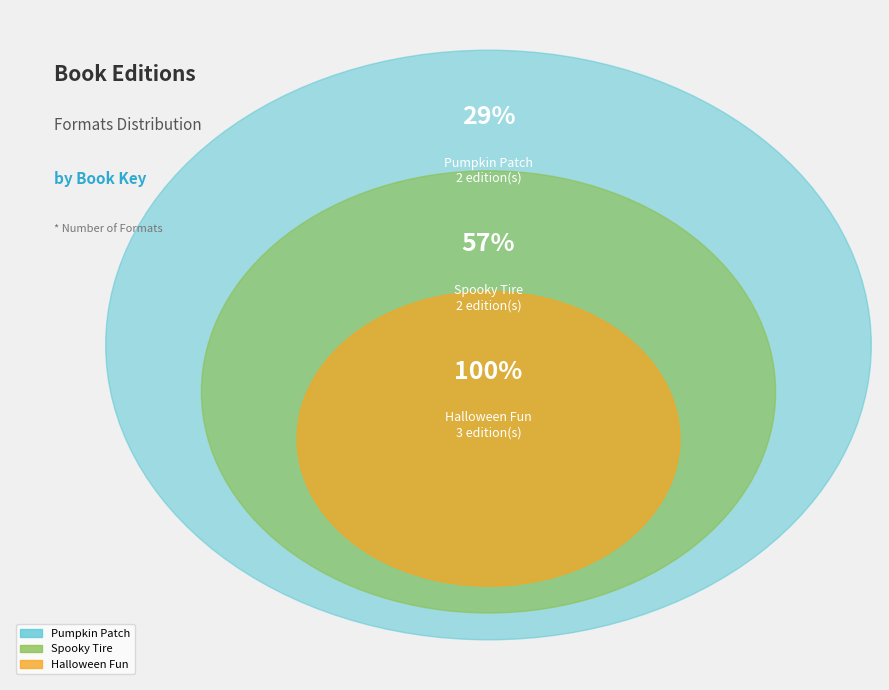

To the nearest percent, what portion does Pumpkin Patch (19403289) represent?

29%